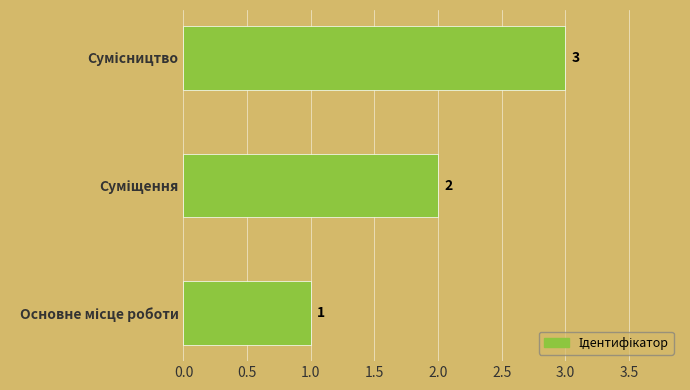

What is the sum of all values?

6